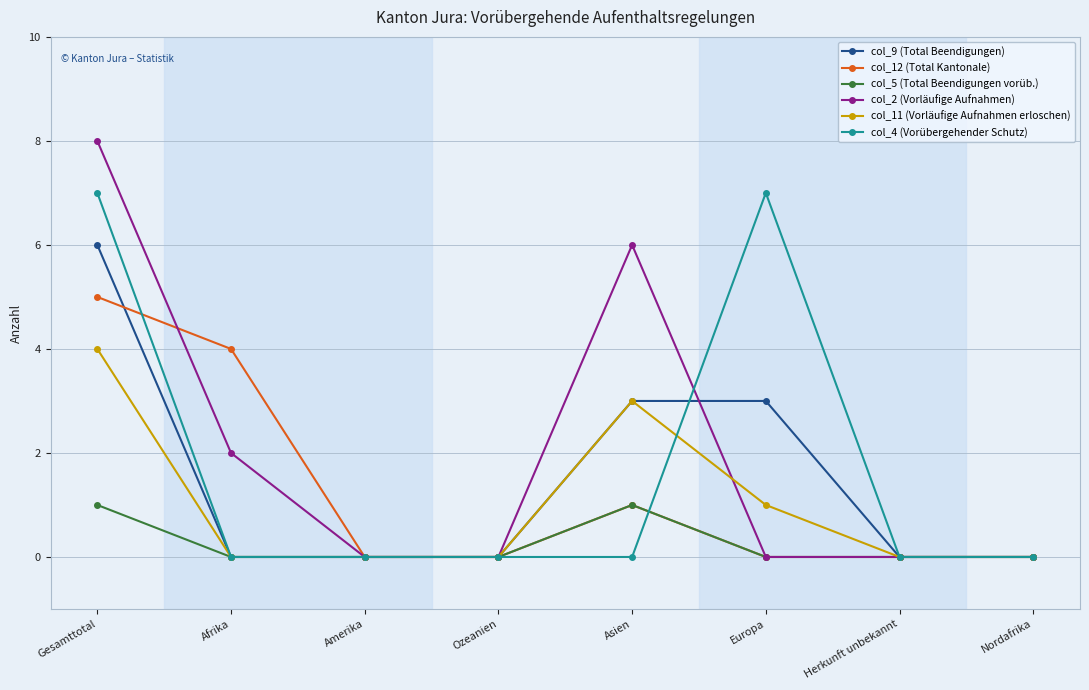

At which category is the sum across all series the highest?

Gesamttotal